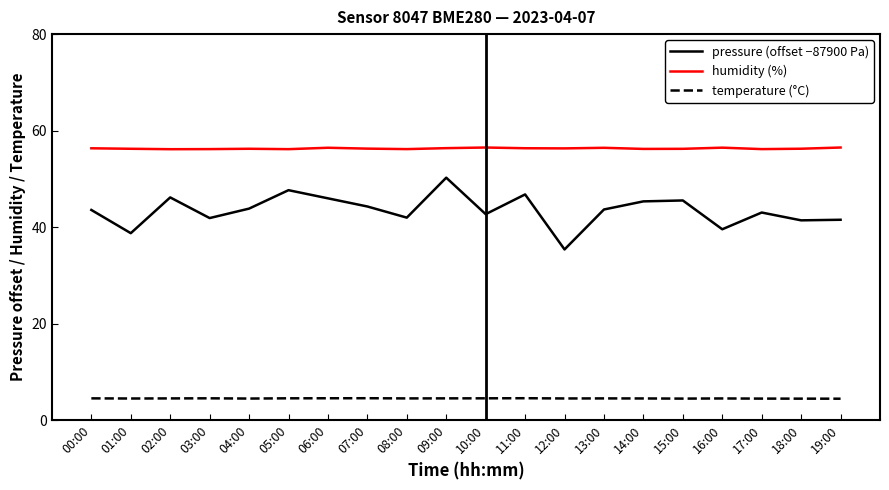

Does the chart have visible grid lines?

No